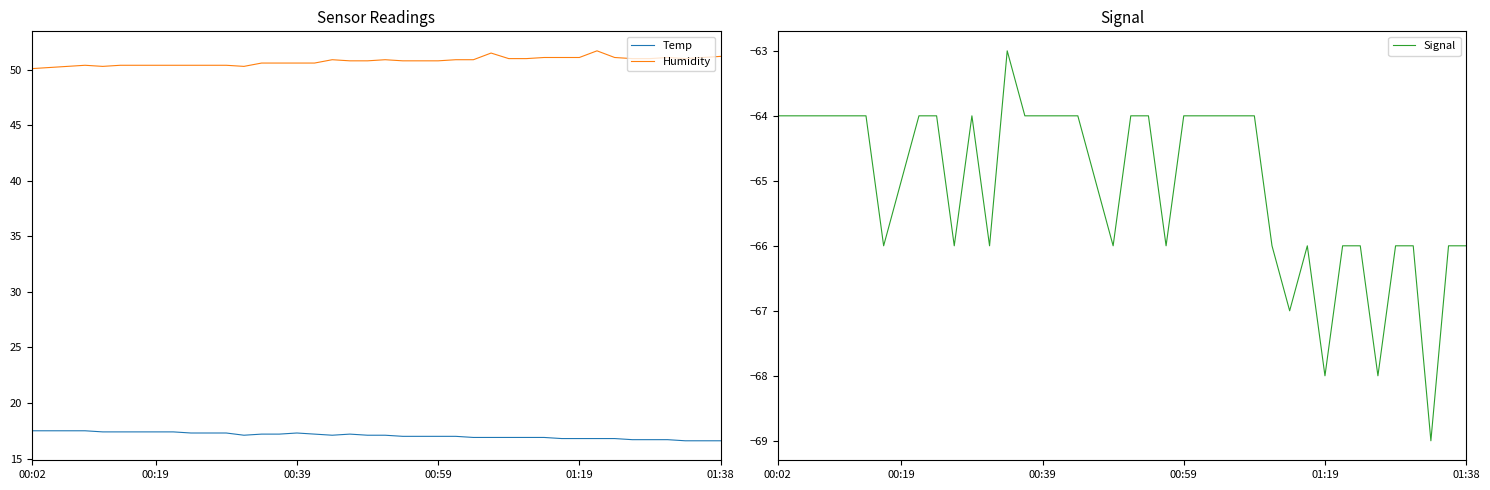

True or false: Humidity has a value of 72.2 at 6.

False